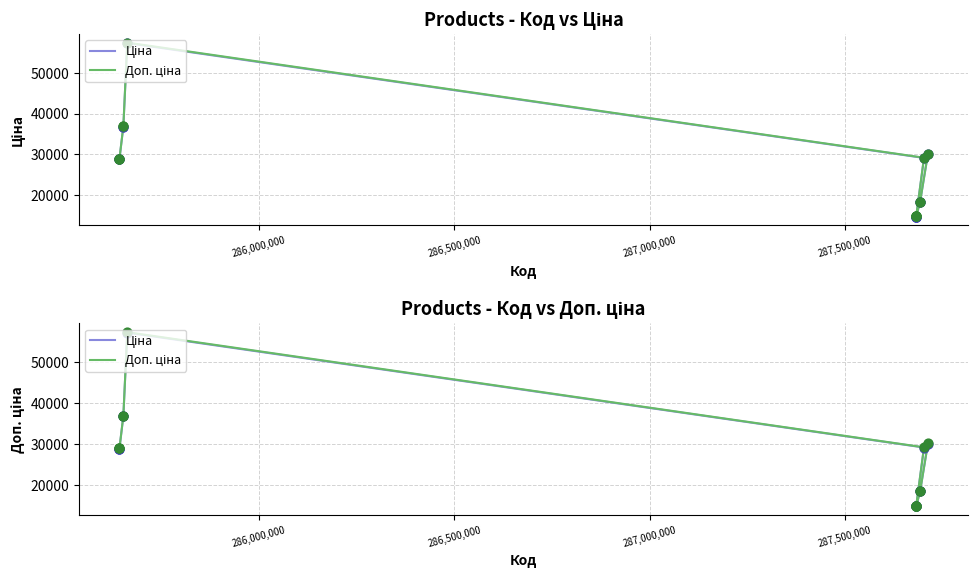

What are all the series names shown in the legend?

Ціна, Доп. ціна